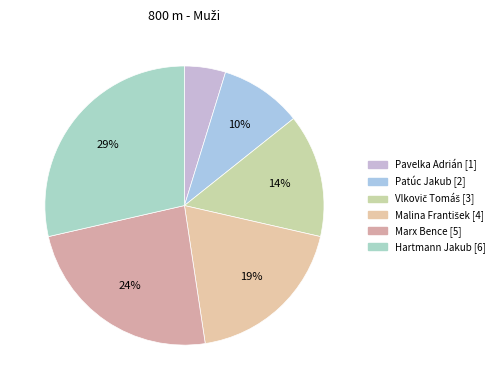

How many segments does this pie chart have?

6